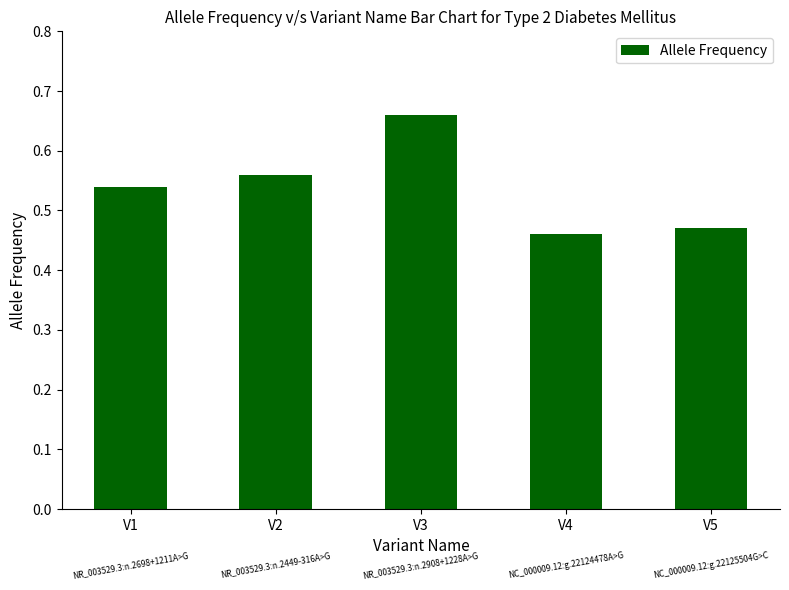

Rank the categories by value from lowest to highest.

V4, V5, V1, V2, V3